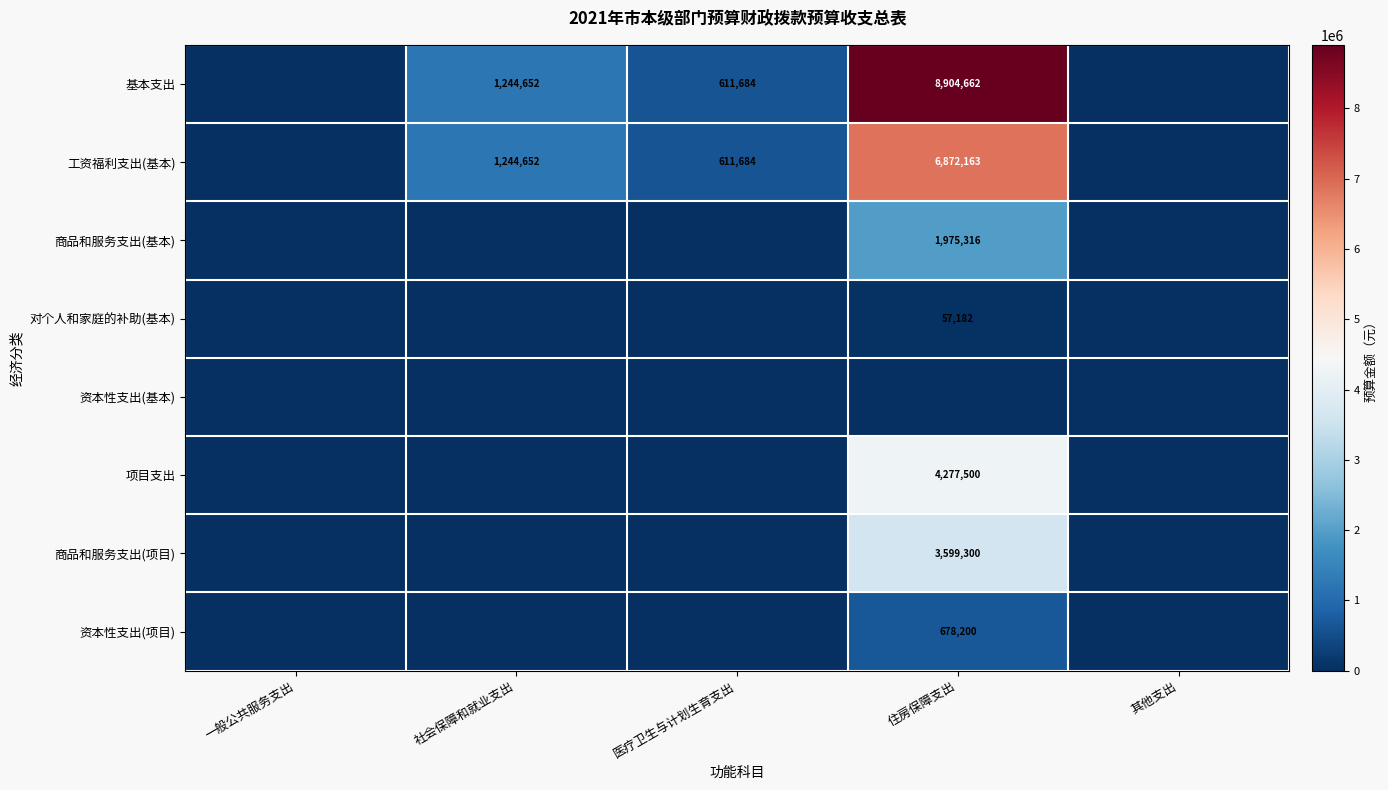

True or false: 基本支出 has a value of 1244652 at 社会保障和就业支出.

True